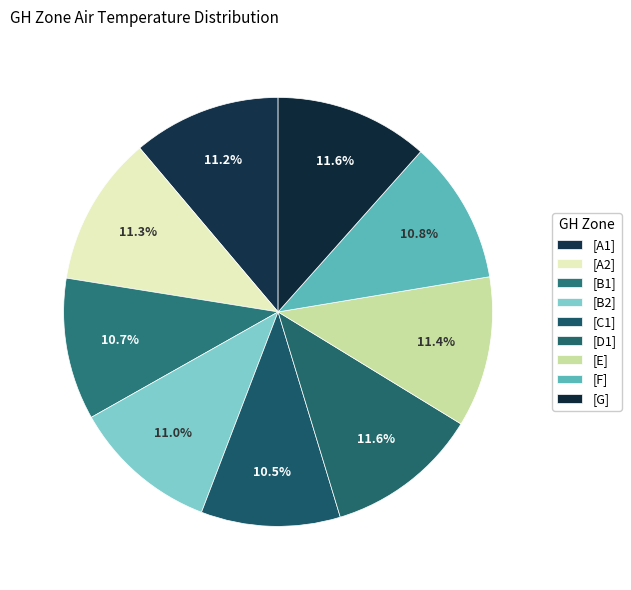

How many segments does this pie chart have?

9